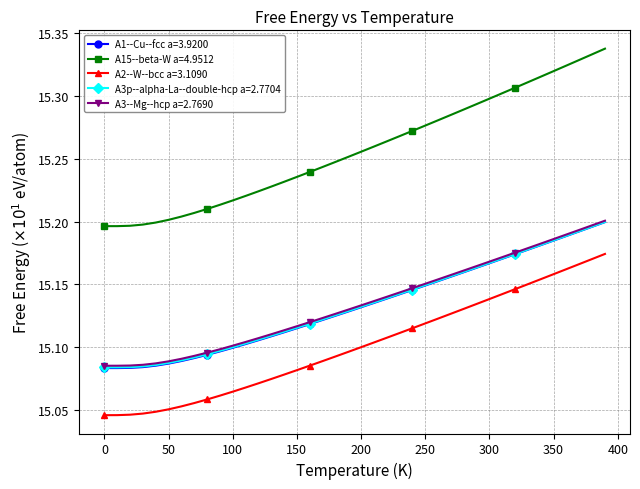

Count the A2--W--bcc a=3.1090 values in the range 15 to 16.

40